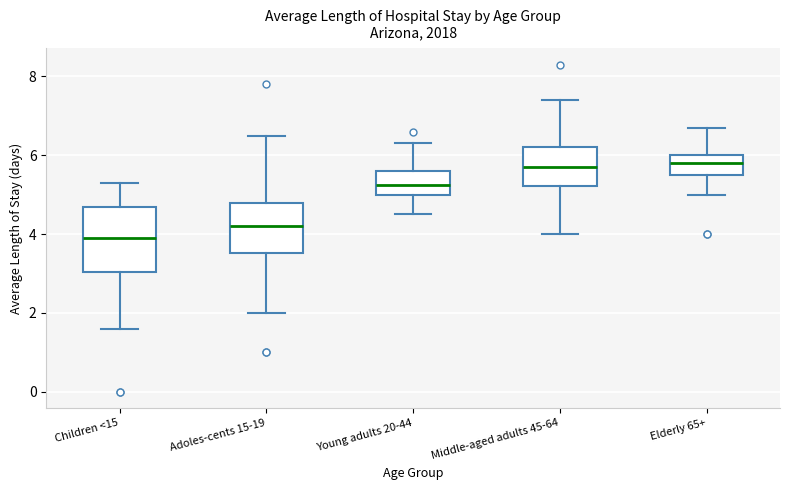

Comparing the boxes themselves (not the whiskers), which one is the tallest?

Children <15